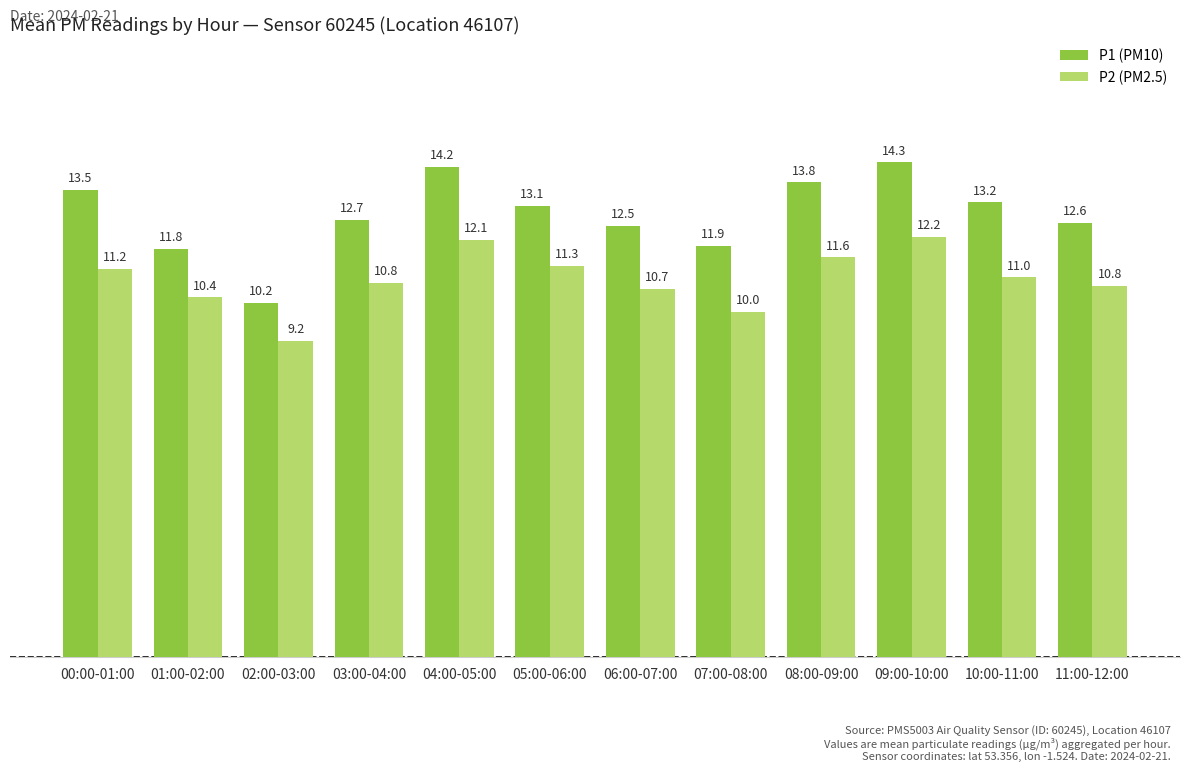

What is the difference between the second highest and minimum values in the P2 (PM2.5) series?

2.9